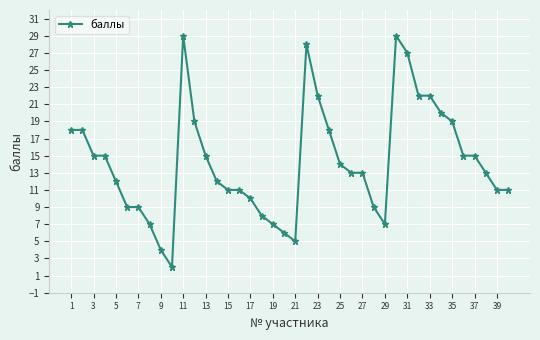

True or false: there are more than 1 points higher than both neighbors.

True